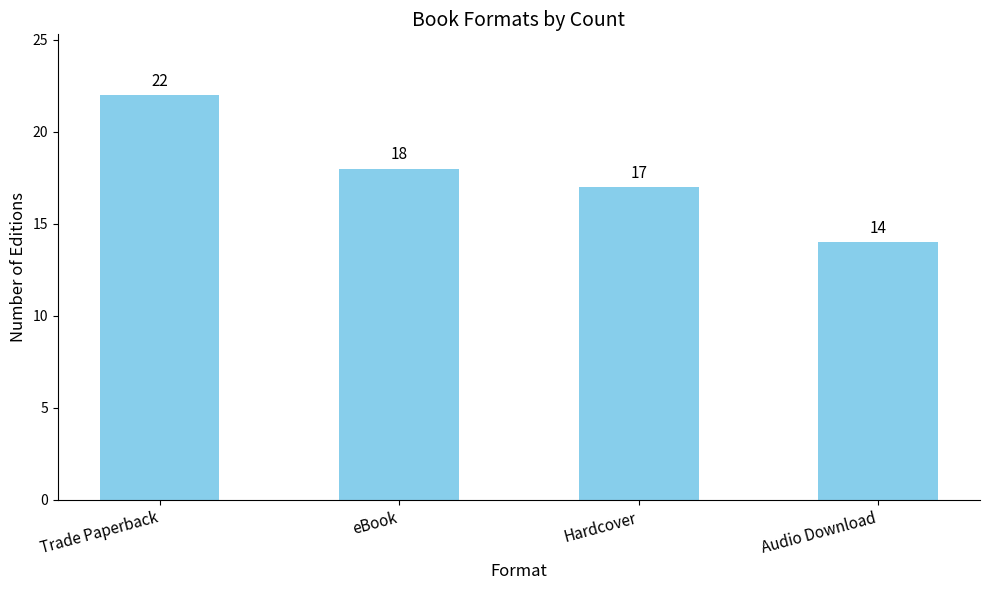

Where is the data nearest to the value 18?

eBook